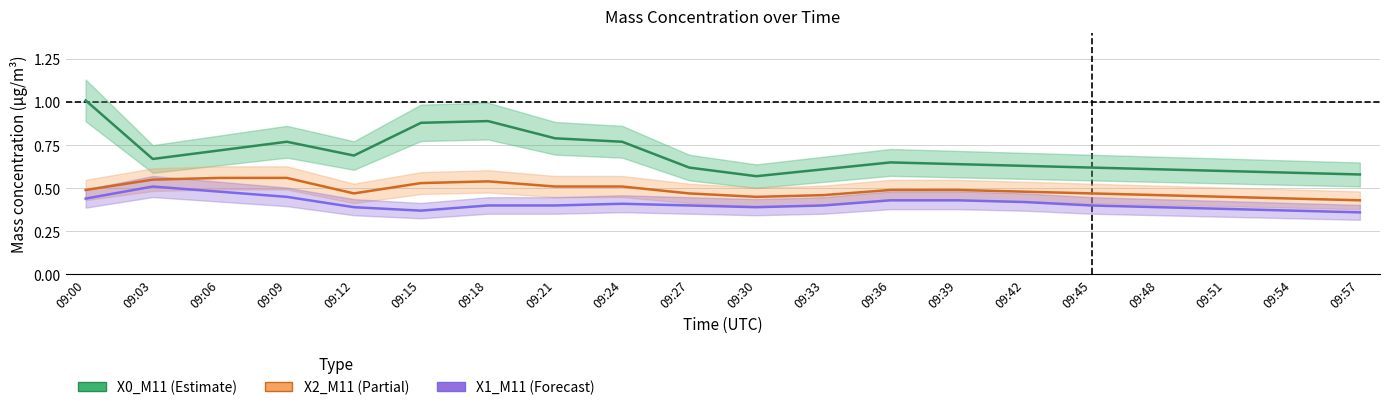

What is the lowest value of the X0_M11 series?

0.6